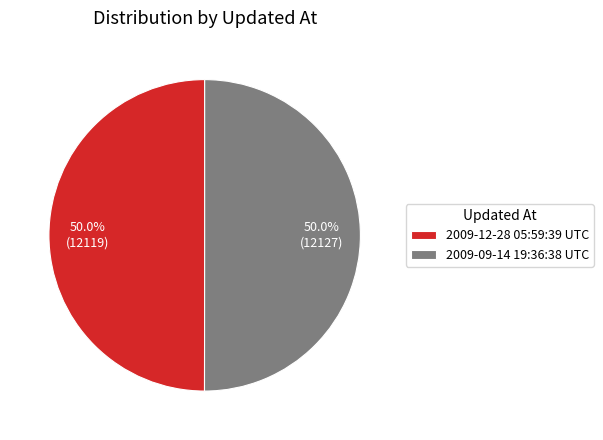

How many slices are in this pie chart?

2